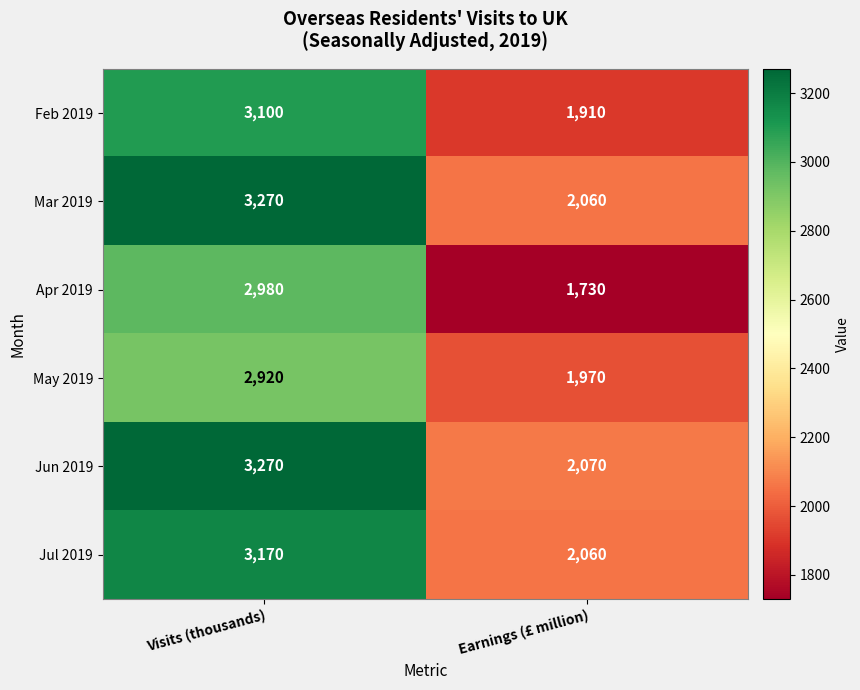

Reading right to left, list all the values displayed in this chart.

Feb 2019: Earnings (£ million)=1910	Visits (thousands)=3100
Mar 2019: Earnings (£ million)=2060	Visits (thousands)=3270
Apr 2019: Earnings (£ million)=1730	Visits (thousands)=2980
May 2019: Earnings (£ million)=1970	Visits (thousands)=2920
Jun 2019: Earnings (£ million)=2070	Visits (thousands)=3270
Jul 2019: Earnings (£ million)=2060	Visits (thousands)=3170